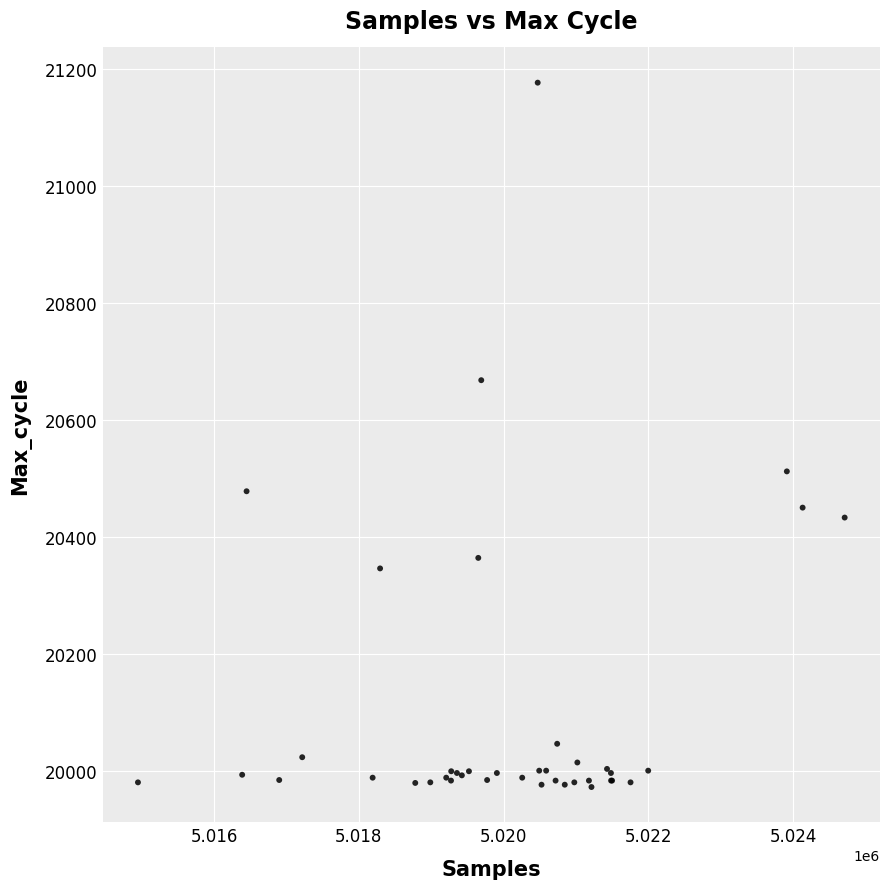

What Y value in the scatter plot is closest to 20574?

20512